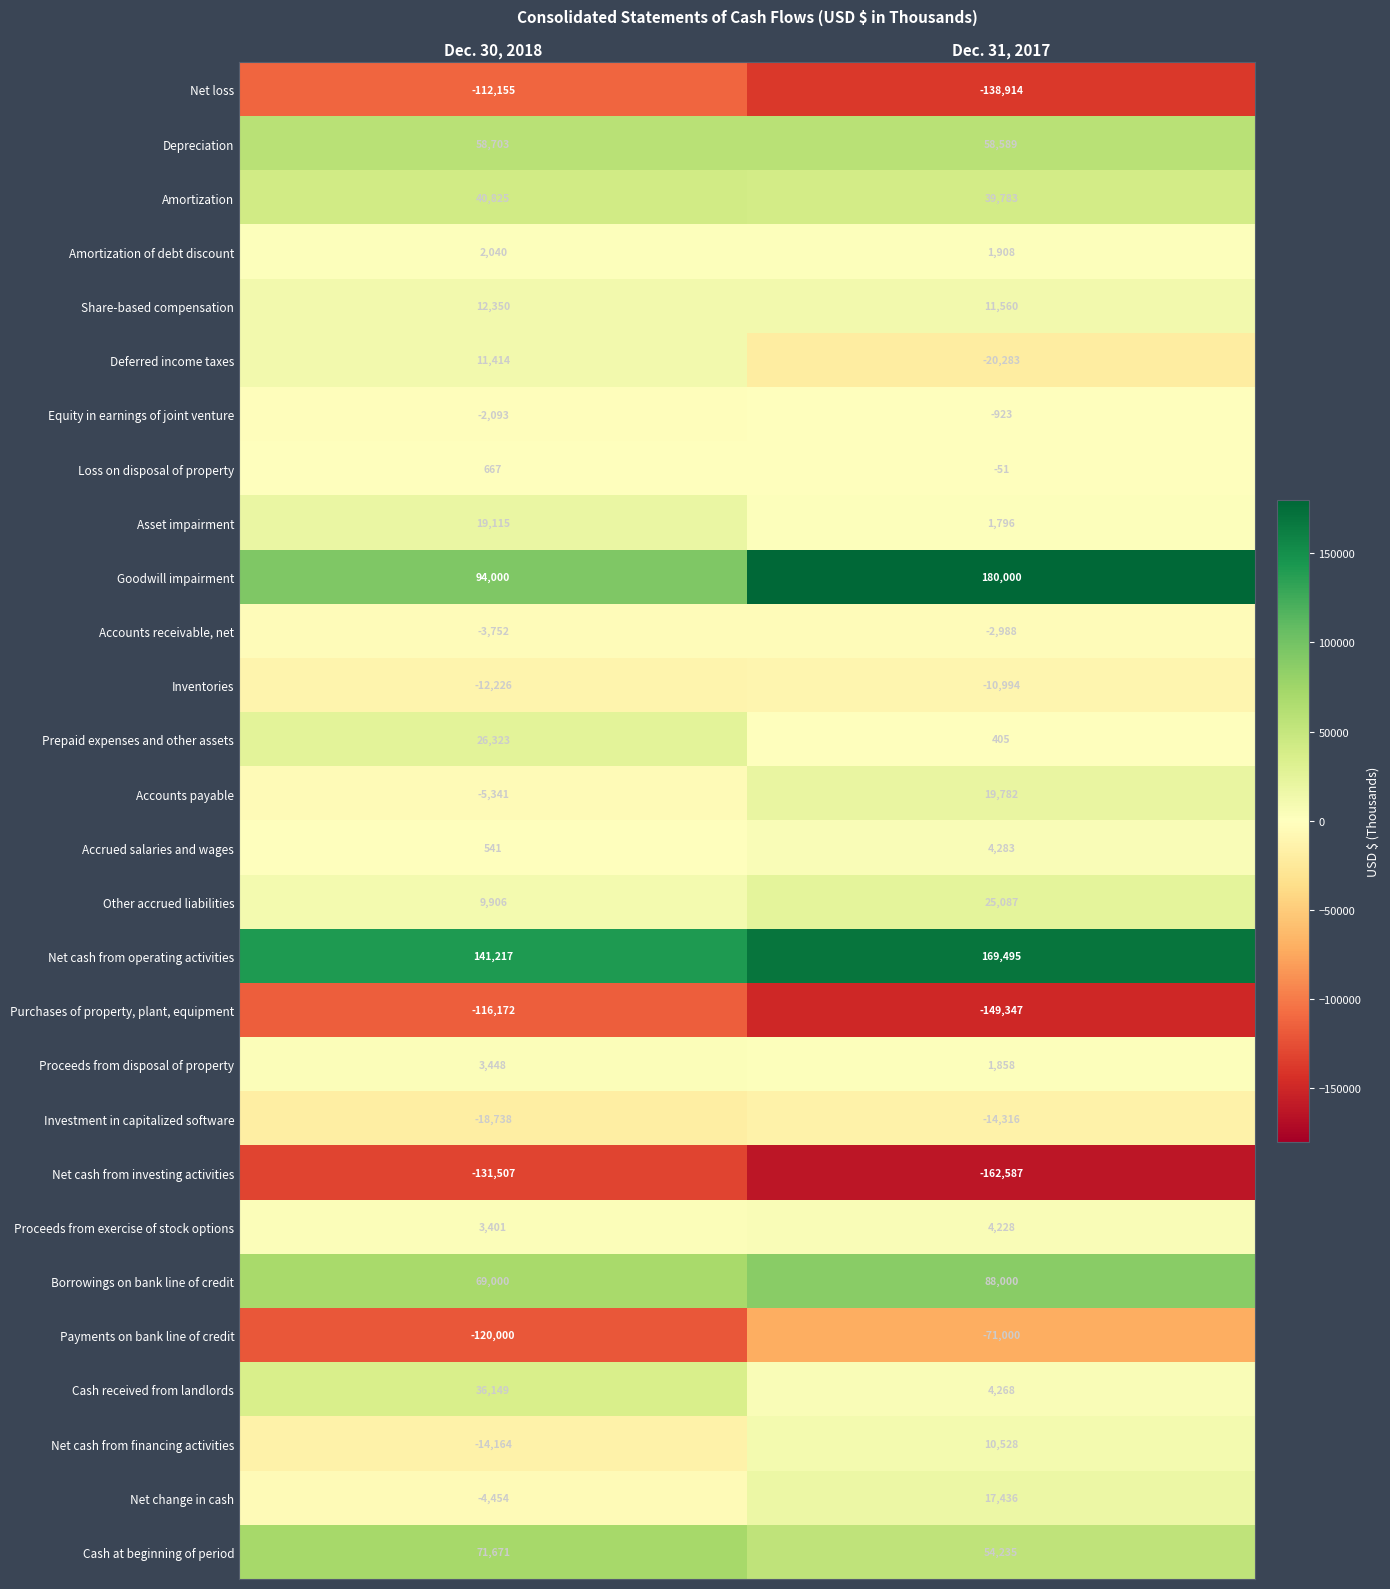

What is the sum of all Cash received from landlords values?

40417